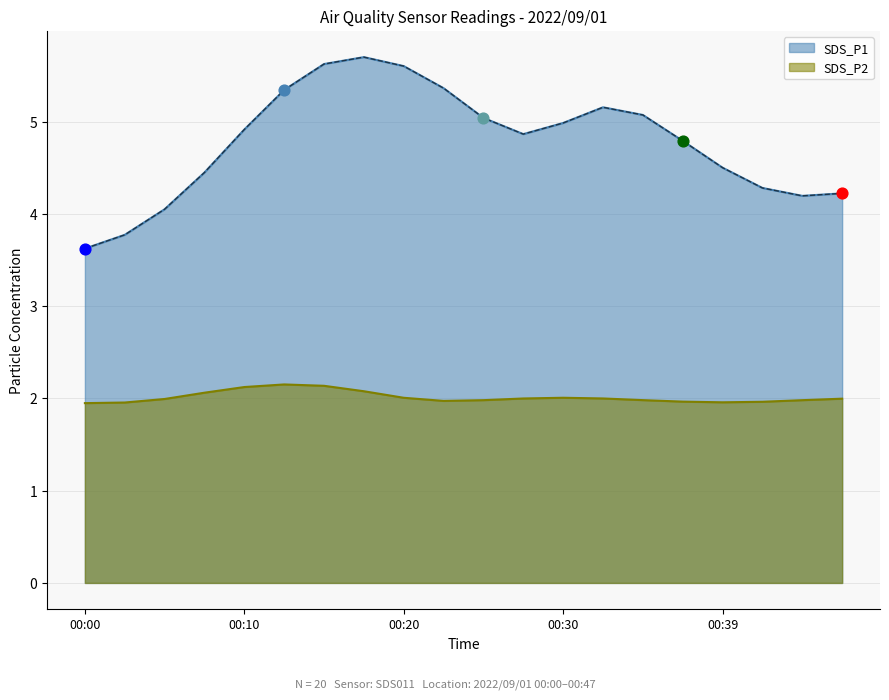

What are all the series names shown in the legend?

SDS_P1, SDS_P2